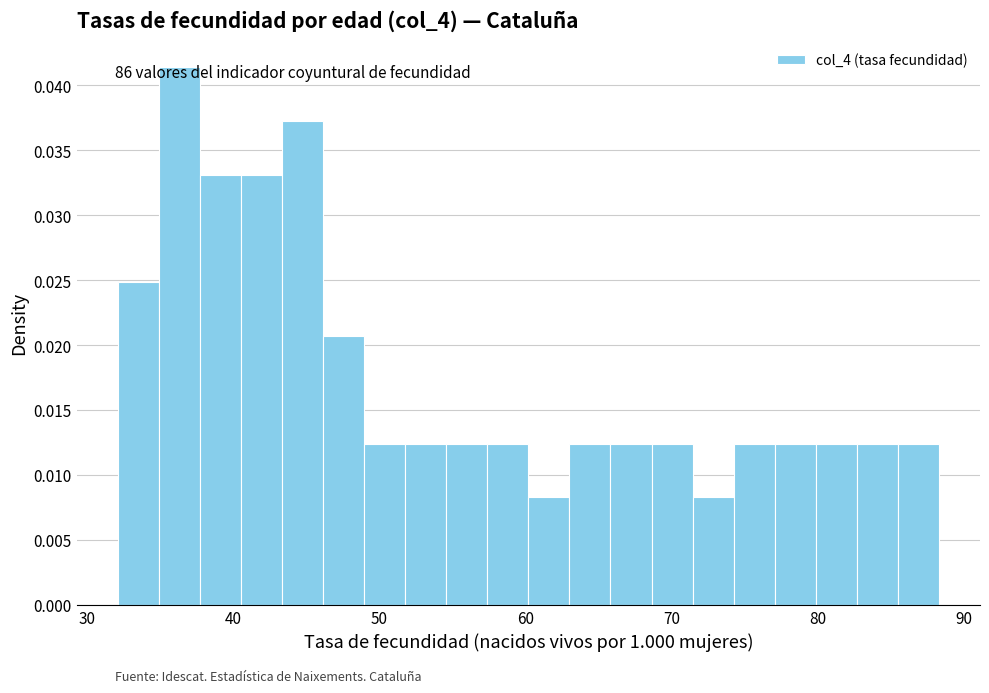

Read against the x-axis, roughly where is the centre of the tallest bar?

36